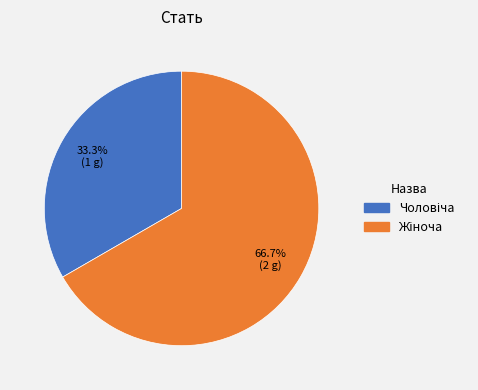

To the nearest percent, what is the average slice percentage?

50%